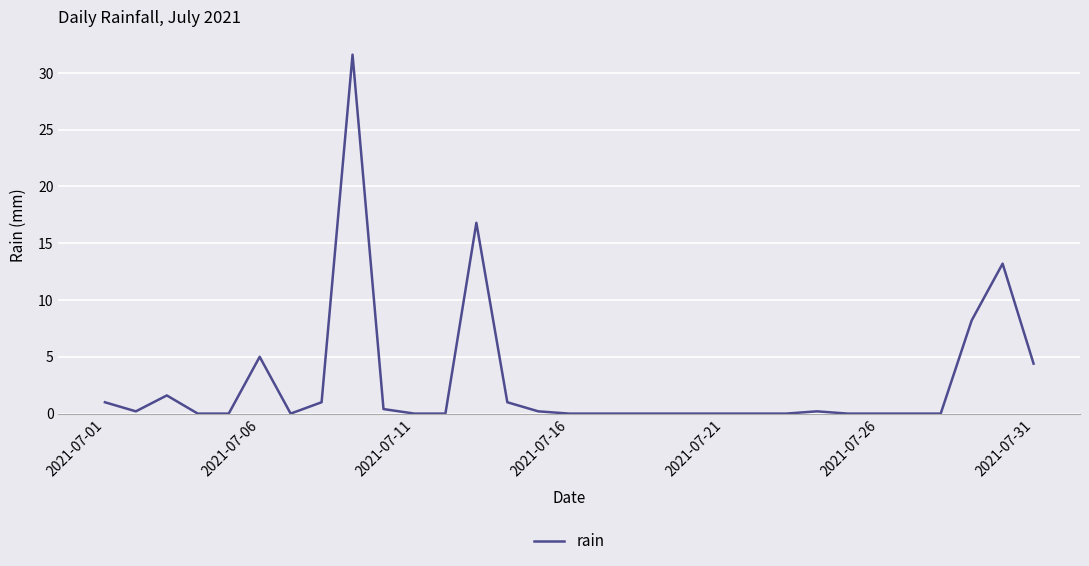

What is the difference between the maximum and minimum values?

31.6